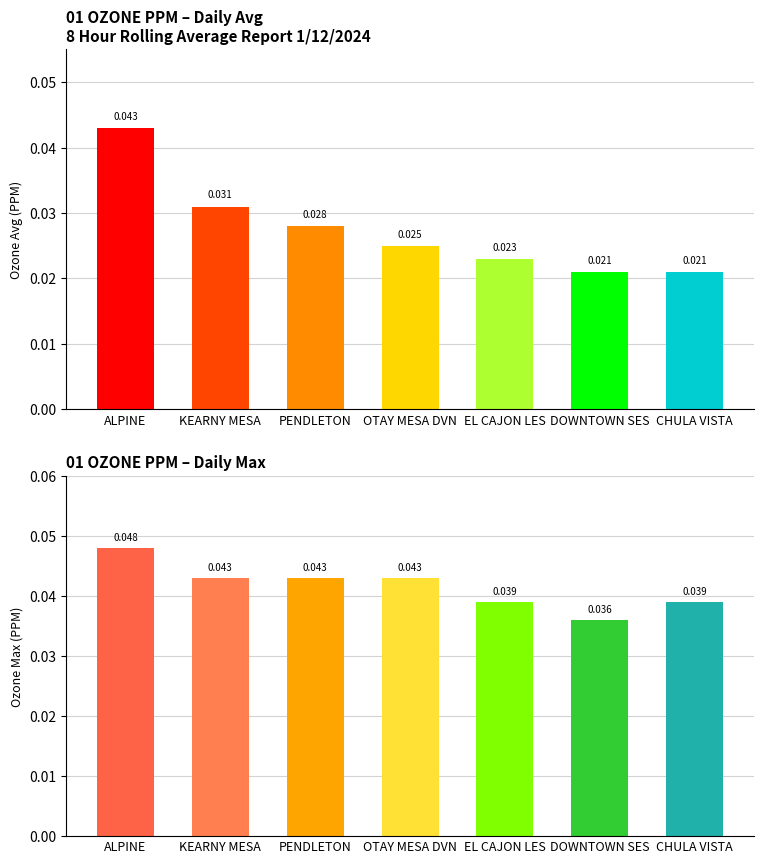

Which category has the highest value in the Max series?

ALPINE